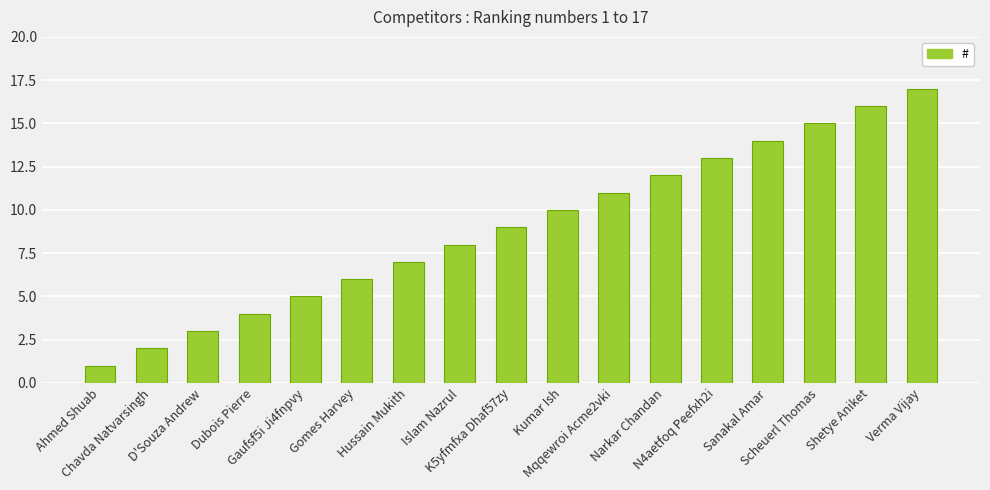

At which category does the chart reach its minimum across all series?

Ahmed Shuab